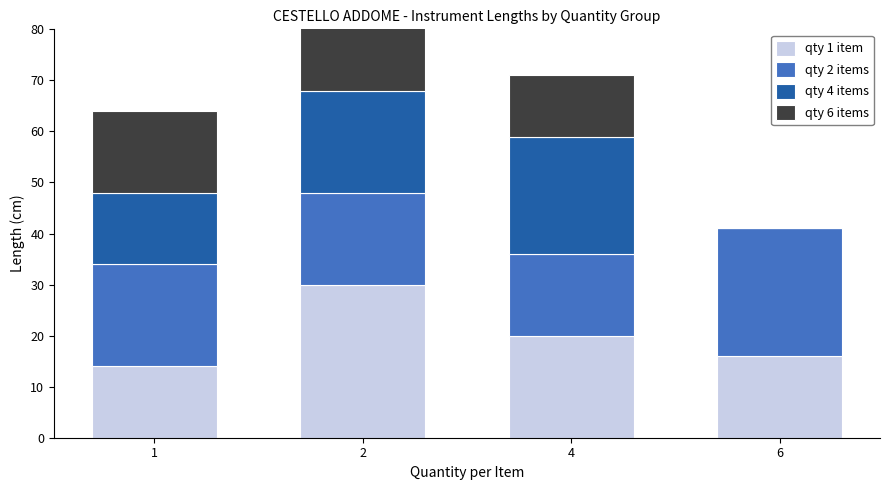

Reading right to left, list all the values displayed in this chart.

qty 1 item: 16	20	30	14
qty 2 items: 25	16	18	20
qty 4 items: 0	23	20	14
qty 6 items: 0	12	20	16